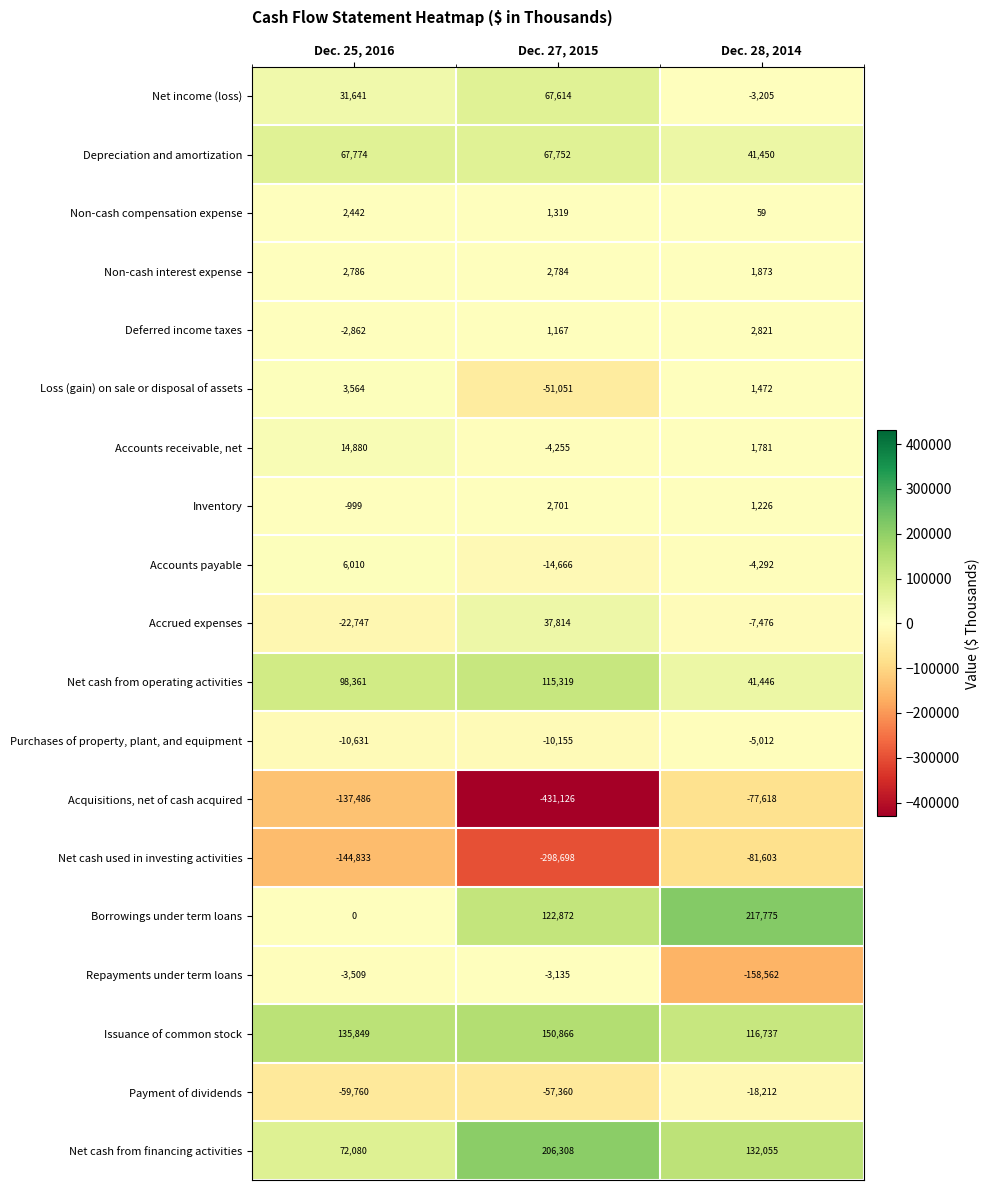

Count the number of categories in the chart.

3